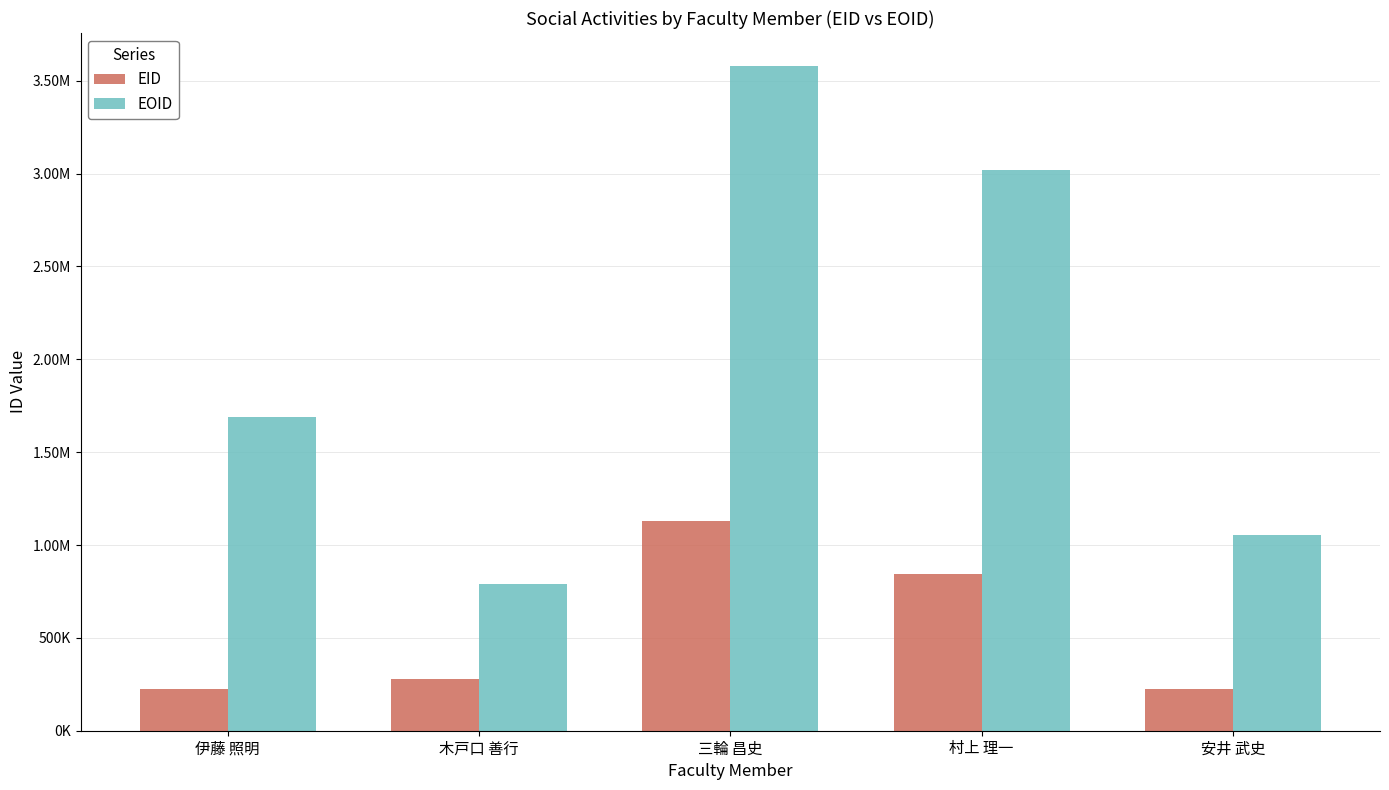

At which label is EOID closest to 2184983?

伊藤 照明